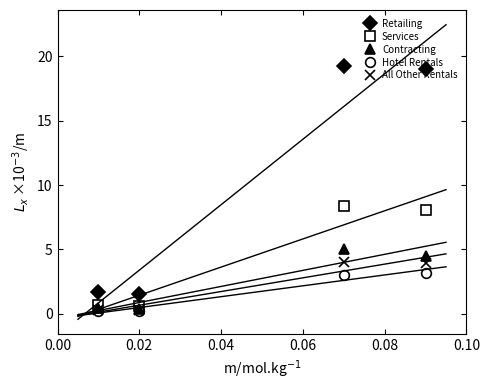

True or false: Services and Retailing cross at least once.

False